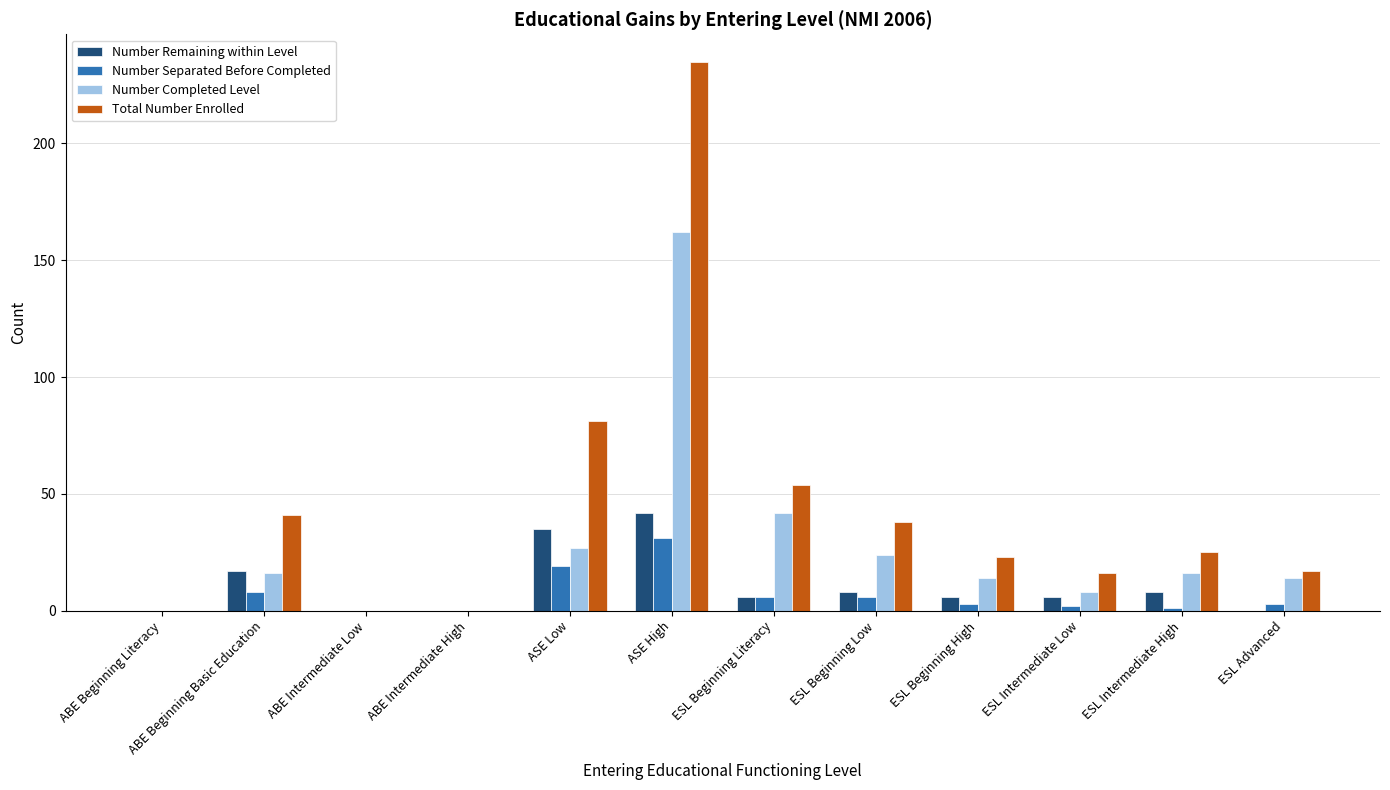

Reading left to right, transcribe all the data shown in this chart.

Number Remaining within Level: ABE Beginning Literacy=0	ABE Beginning Basic Education=17	ABE Intermediate Low=0	ABE Intermediate High=0	ASE Low=35	ASE High=42	ESL Beginning Literacy=6	ESL Beginning Low=8	ESL Beginning High=6	ESL Intermediate Low=6	ESL Intermediate High=8	ESL Advanced=0
Number Separated Before Completed: ABE Beginning Literacy=0	ABE Beginning Basic Education=8	ABE Intermediate Low=0	ABE Intermediate High=0	ASE Low=19	ASE High=31	ESL Beginning Literacy=6	ESL Beginning Low=6	ESL Beginning High=3	ESL Intermediate Low=2	ESL Intermediate High=1	ESL Advanced=3
Number Completed Level: ABE Beginning Literacy=0	ABE Beginning Basic Education=16	ABE Intermediate Low=0	ABE Intermediate High=0	ASE Low=27	ASE High=162	ESL Beginning Literacy=42	ESL Beginning Low=24	ESL Beginning High=14	ESL Intermediate Low=8	ESL Intermediate High=16	ESL Advanced=14
Total Number Enrolled: ABE Beginning Literacy=0	ABE Beginning Basic Education=41	ABE Intermediate Low=0	ABE Intermediate High=0	ASE Low=81	ASE High=235	ESL Beginning Literacy=54	ESL Beginning Low=38	ESL Beginning High=23	ESL Intermediate Low=16	ESL Intermediate High=25	ESL Advanced=17